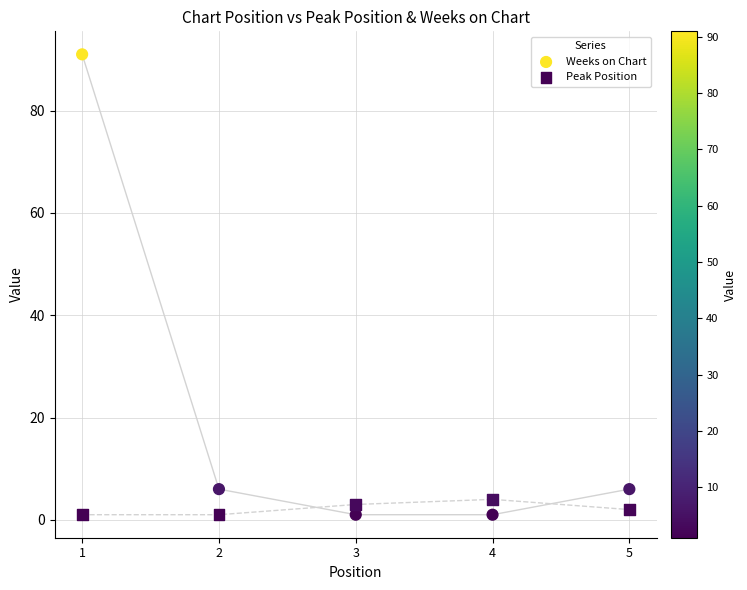

Which series has the largest Y range (max minus min)?

Weeks on Chart